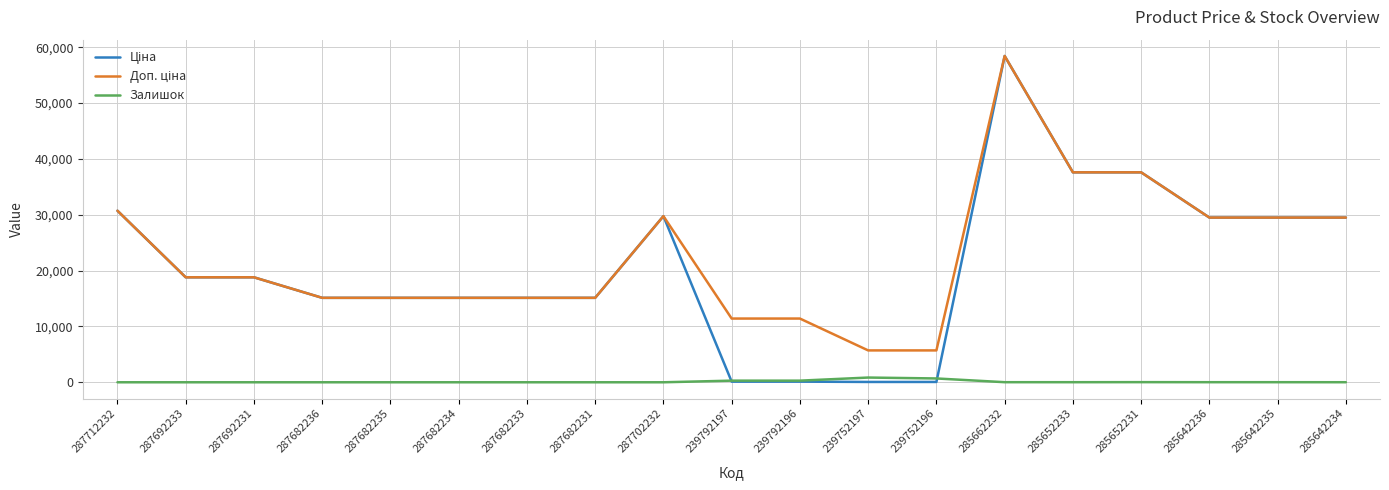

What is the total value across all series at 287682233?

30240.0